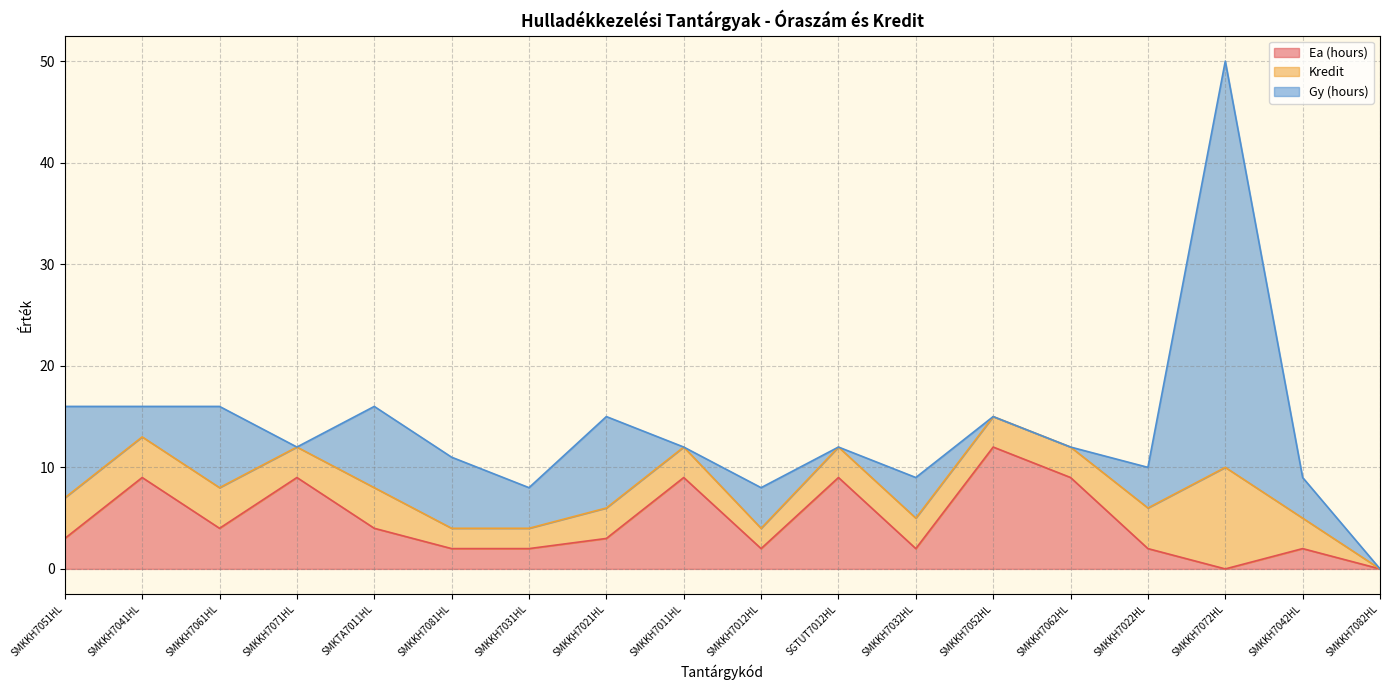

What is the approximate value of Gy (hours) at SMKKH7041HL?

3